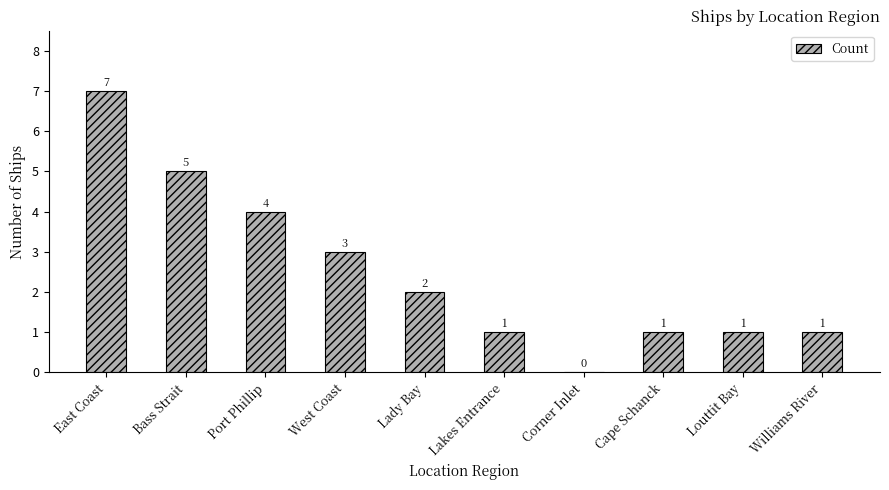

At which label does the data first exceed 2?

East Coast